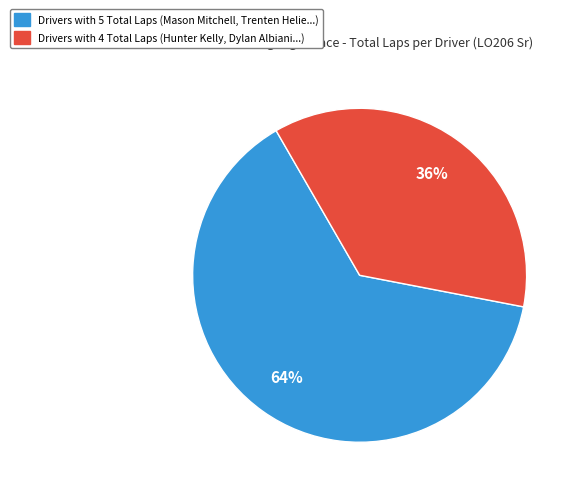

To the nearest percent, what is the average slice percentage?

50%